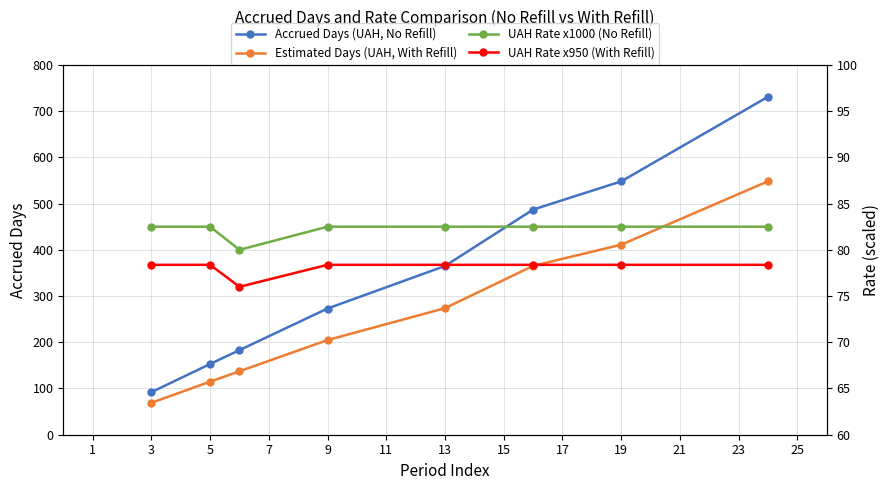

Which has a higher value, 3 or 5?

5